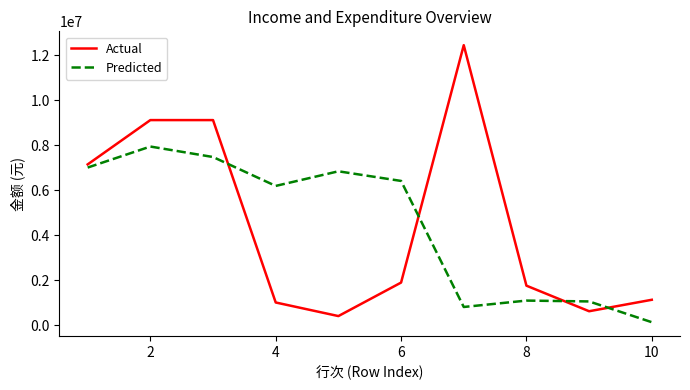

What is the greatest value displayed?

12455938.8